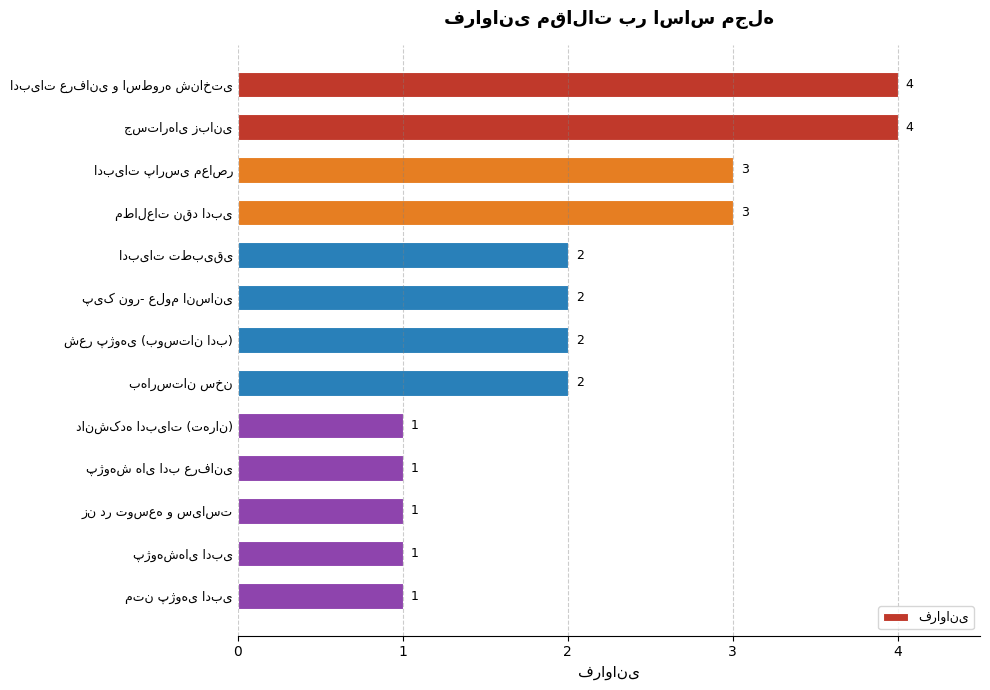

What is the sum of all values?

27